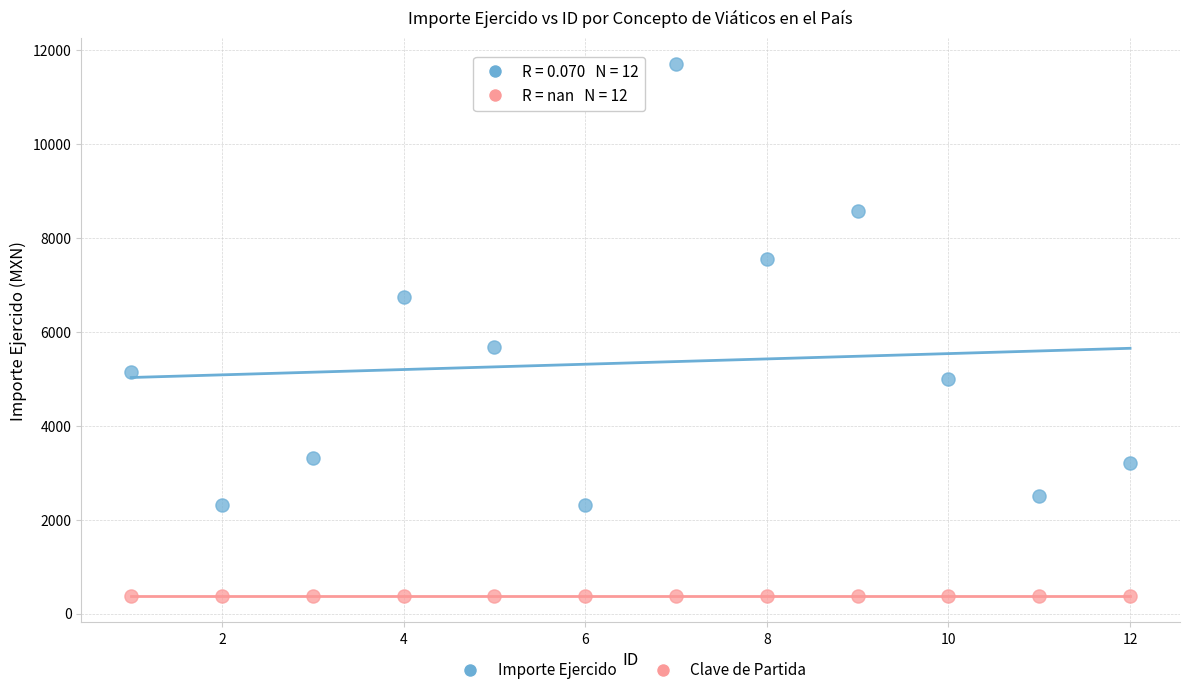

Which series reaches the maximum Y coordinate?

Importe Ejercido